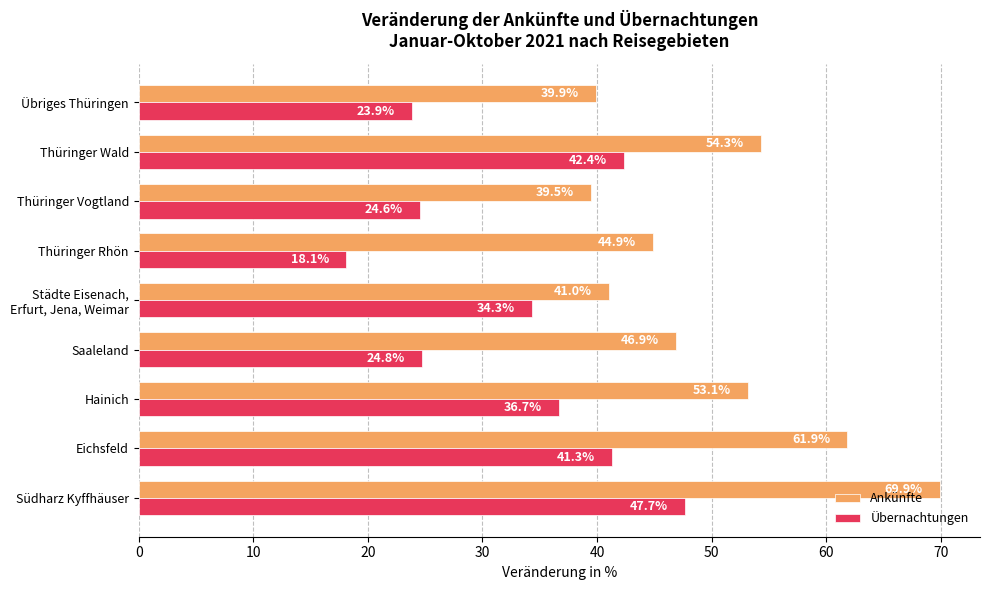

List the series in order of their overall mean, highest first.

Ankünfte, Übernachtungen